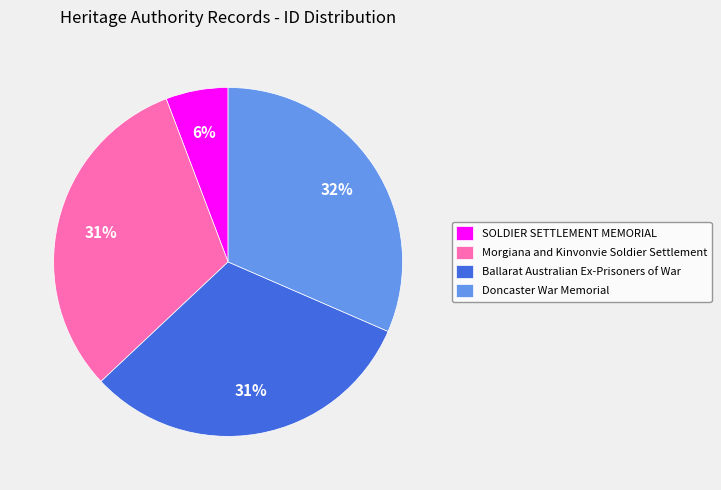

How many segments does this pie chart have?

4